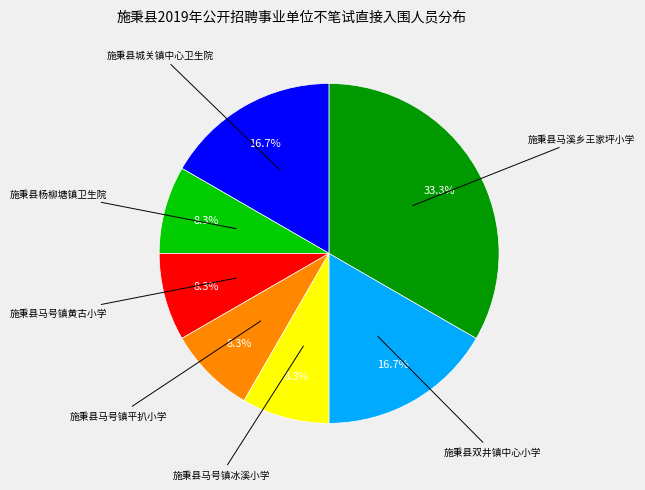

Does any single category account for the majority?

No